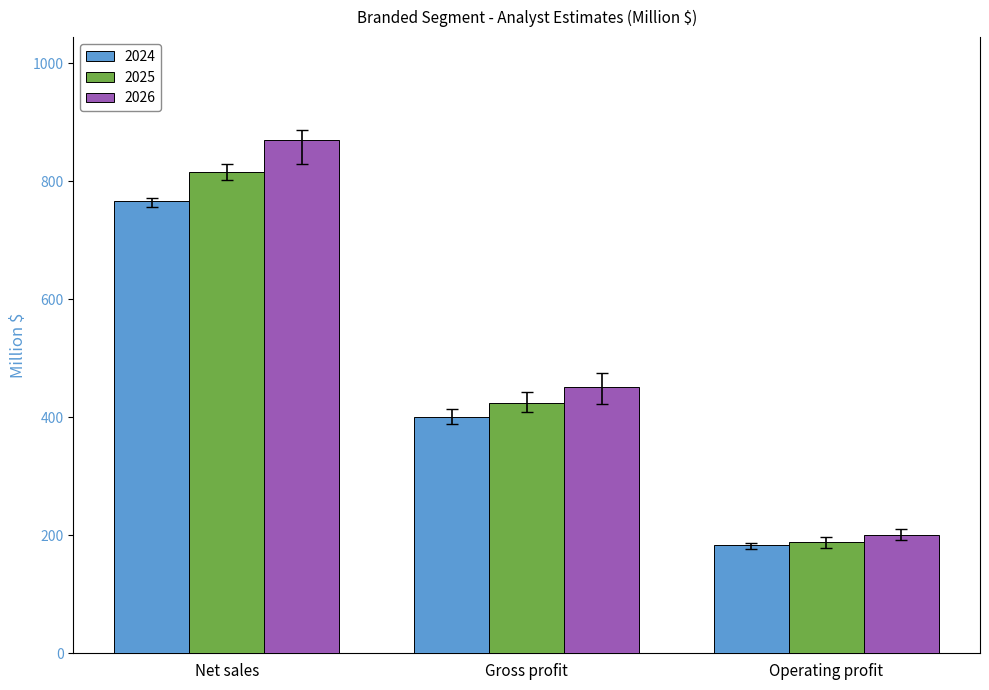

What position from the left is Net sales?

1